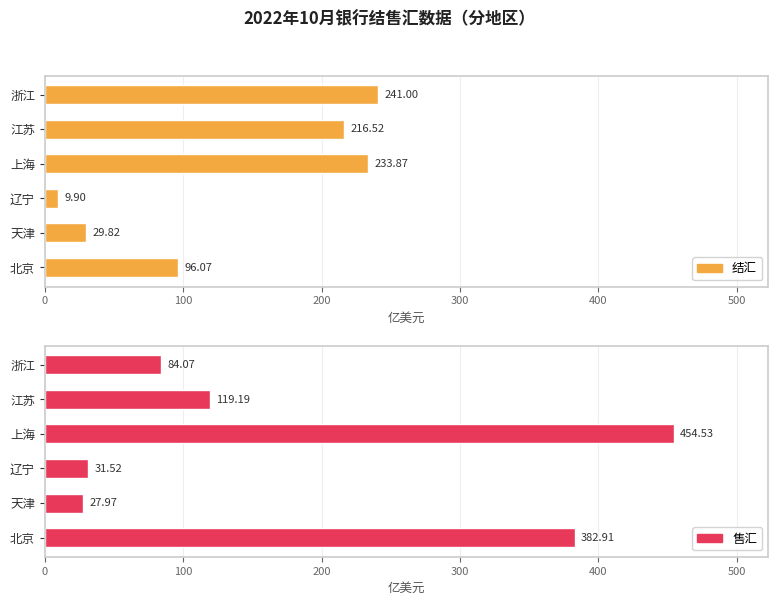

How many values in the 售汇 series are below 119?

3